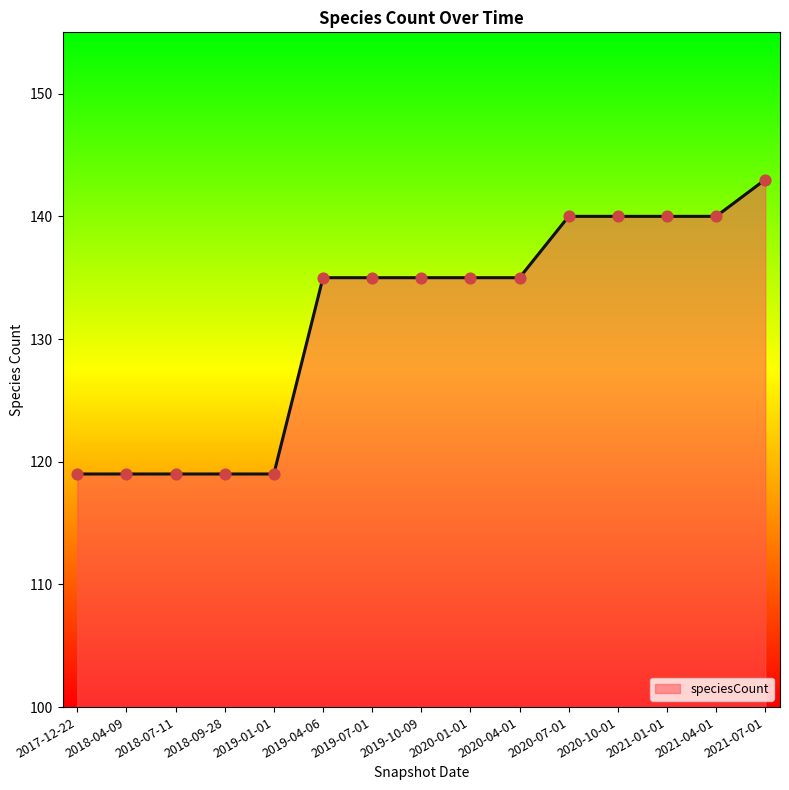

What is the change in value from 2018-04-09 to 2019-10-09?

+16